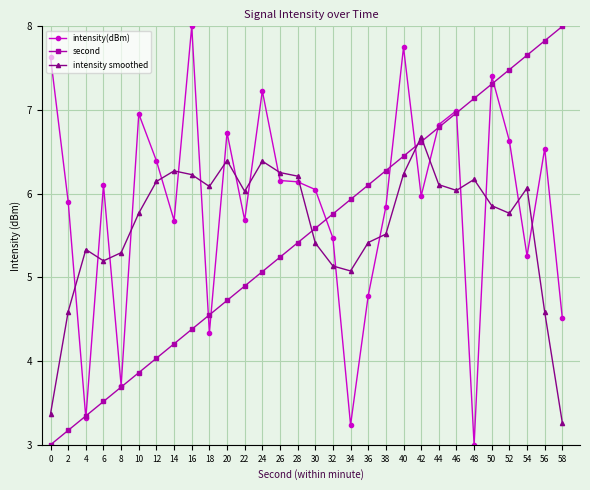

Which series ends up on top after the final intersection of intensity smoothed and intensity(dBm)?

intensity(dBm)